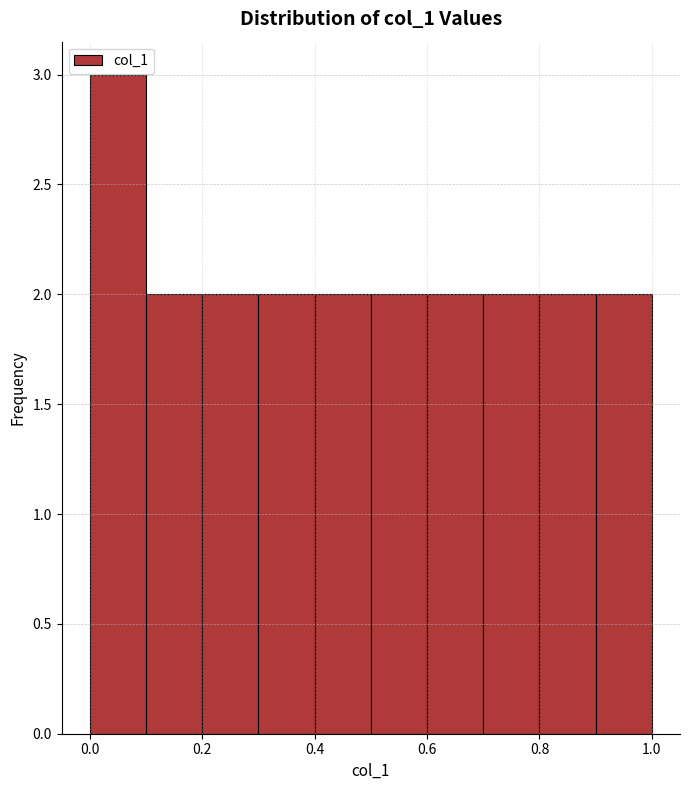

How tall is the bar that spans 0.3 to 0.4 on the x-axis? Neither the bar edges nor the heights are printed on the chart, so give them approximately, as read against the axes.

2